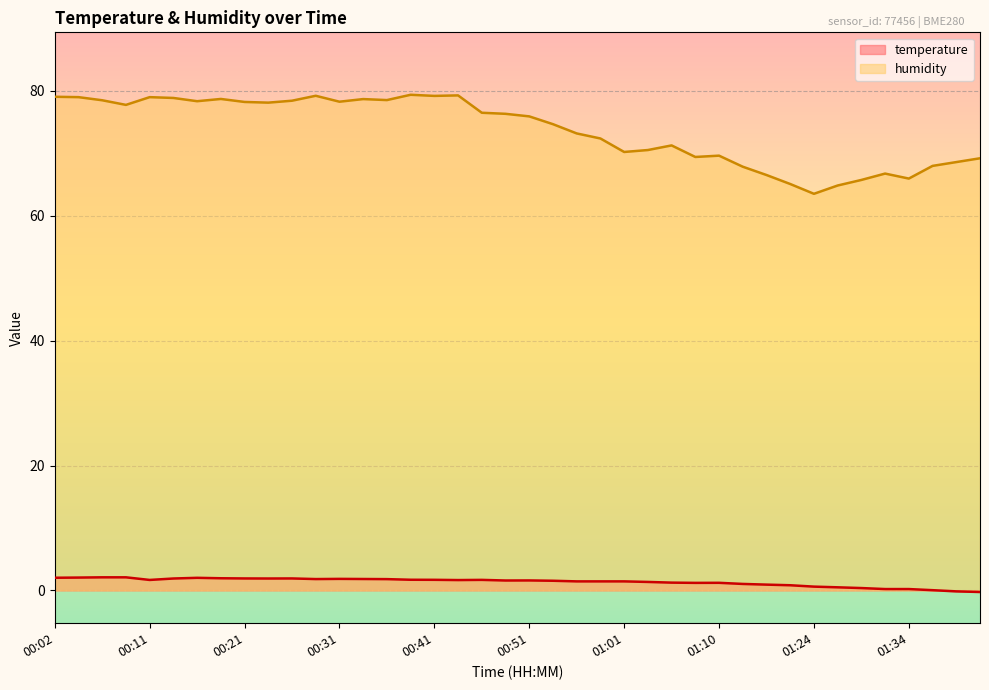

Reading right to left, what are all the values shown in this chart?

temperature: 01:41=-0.2	01:39=-0.1	01:36=0.0	01:34=0.2	01:32=0.2	01:29=0.4	01:26=0.5	01:24=0.6	01:18=0.8	01:15=0.9	01:13=1.0	01:10=1.2	01:08=1.2	01:06=1.2	01:03=1.4	01:01=1.4	00:58=1.4	00:56=1.4	00:53=1.6	00:51=1.6	00:48=1.6	00:45=1.7	00:43=1.7	00:41=1.7	00:38=1.7	00:36=1.8	00:33=1.8	00:31=1.9	00:28=1.8	00:26=1.9	00:24=1.9	00:21=1.9	00:19=1.9	00:16=2.0	00:14=1.9	00:11=1.7	00:09=2.1	00:07=2.1	00:04=2.1	00:02=2.0
humidity: 01:41=69.2	01:39=68.6	01:36=68.0	01:34=66.0	01:32=66.8	01:29=65.7	01:26=64.8	01:24=63.5	01:18=65.1	01:15=66.5	01:13=67.9	01:10=69.6	01:08=69.4	01:06=71.3	01:03=70.5	01:01=70.2	00:58=72.4	00:56=73.2	00:53=74.7	00:51=75.9	00:48=76.3	00:45=76.5	00:43=79.3	00:41=79.2	00:38=79.4	00:36=78.5	00:33=78.7	00:31=78.3	00:28=79.2	00:26=78.4	00:24=78.1	00:21=78.2	00:19=78.7	00:16=78.3	00:14=78.9	00:11=79.0	00:09=77.8	00:07=78.5	00:04=79.0	00:02=79.1